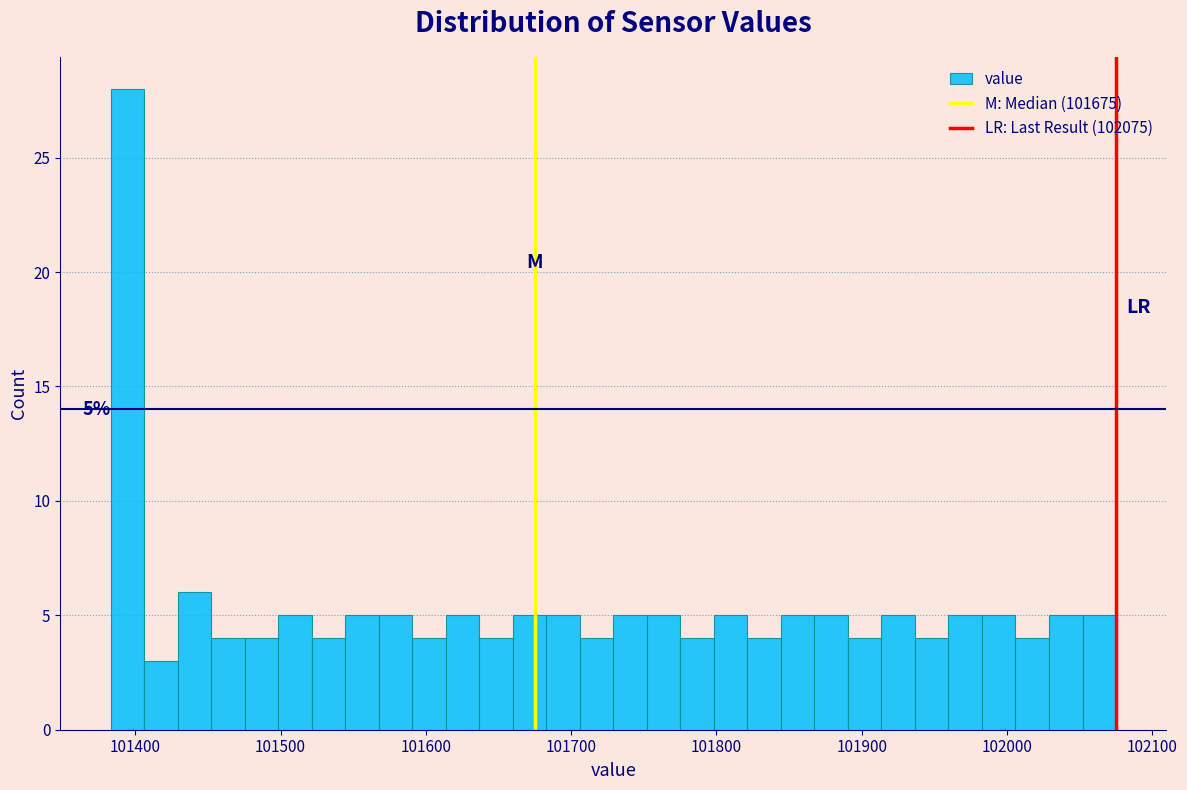

Read against the x-axis, roughly where is the centre of the tallest bar?

101390